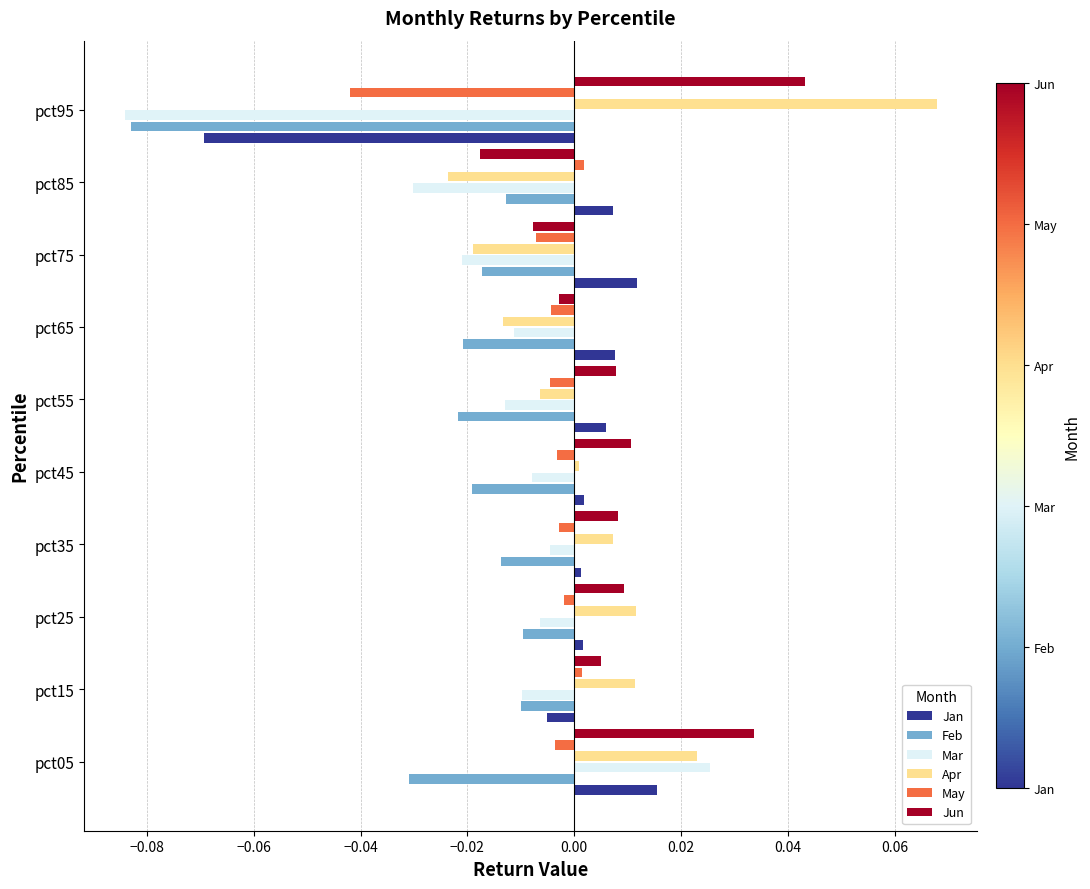

What are all the series names shown in the legend?

Jan, Feb, Mar, Apr, May, Jun